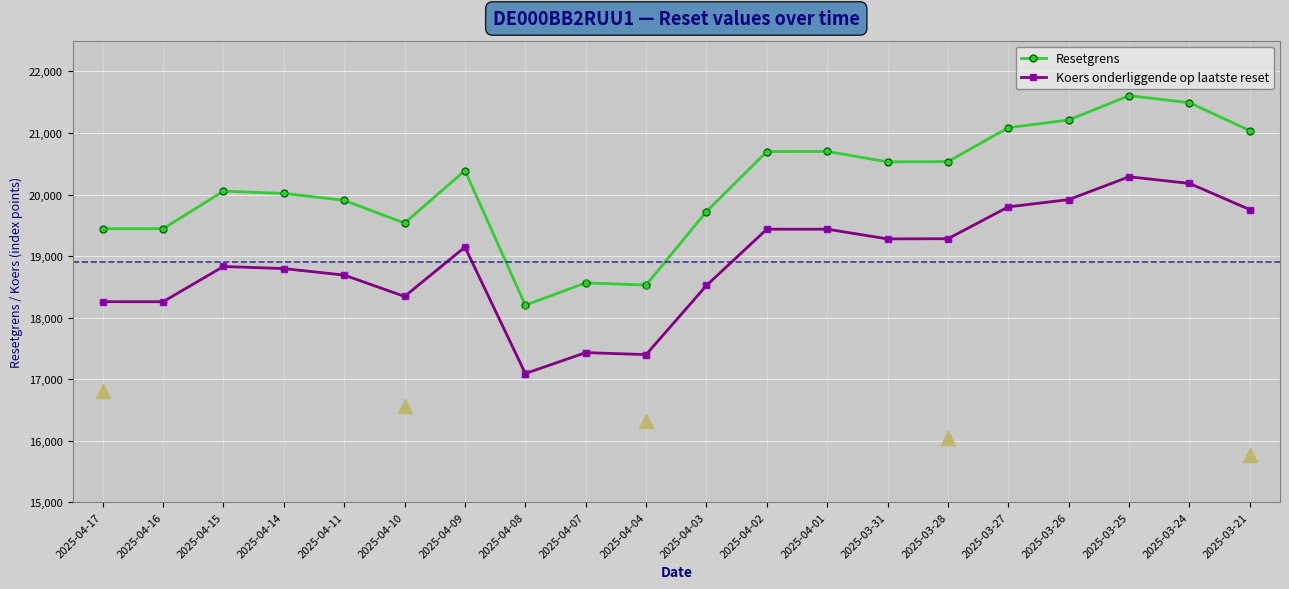

What is the average value of the Resetgrens series?

20135.2